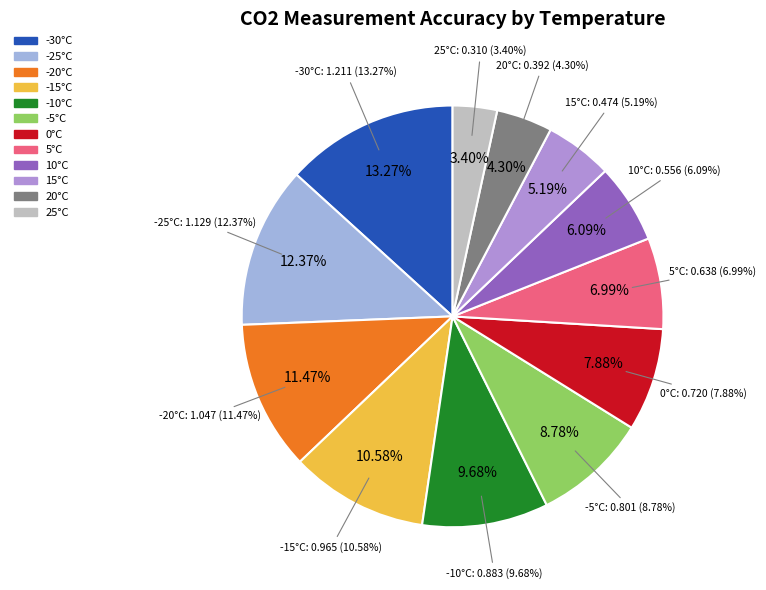

To the nearest percent, what portion does 25 represent?

3%